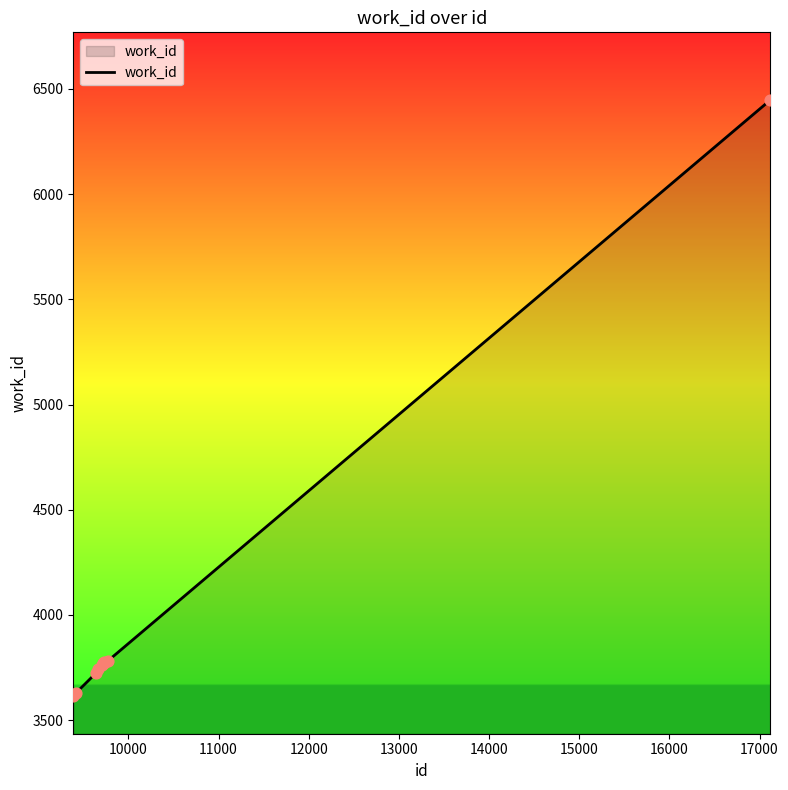

What is the smallest value displayed?

3616